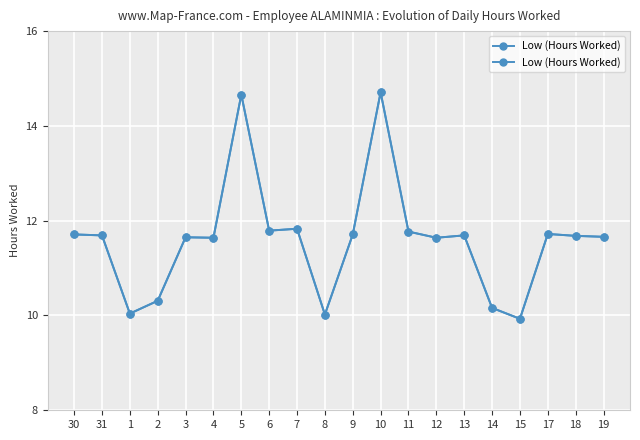

At which category does the data reach its first local valley?

1